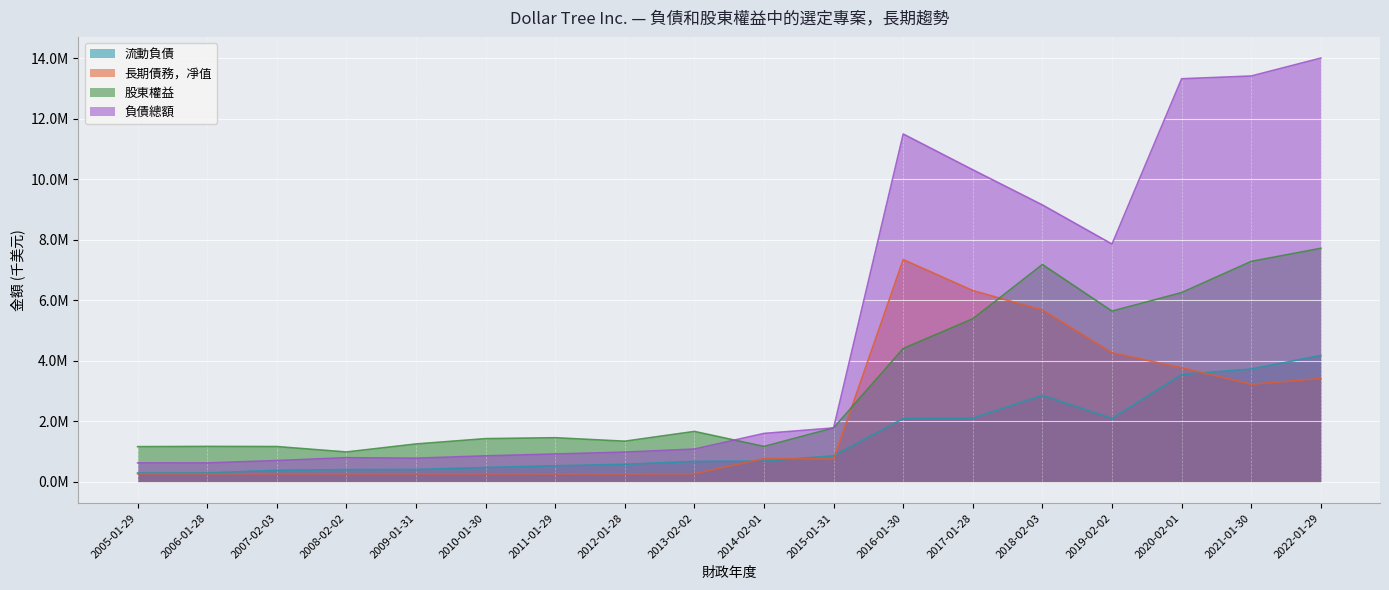

The value of 流動負債 at 2007-02-03 is 383300. True or false?

True